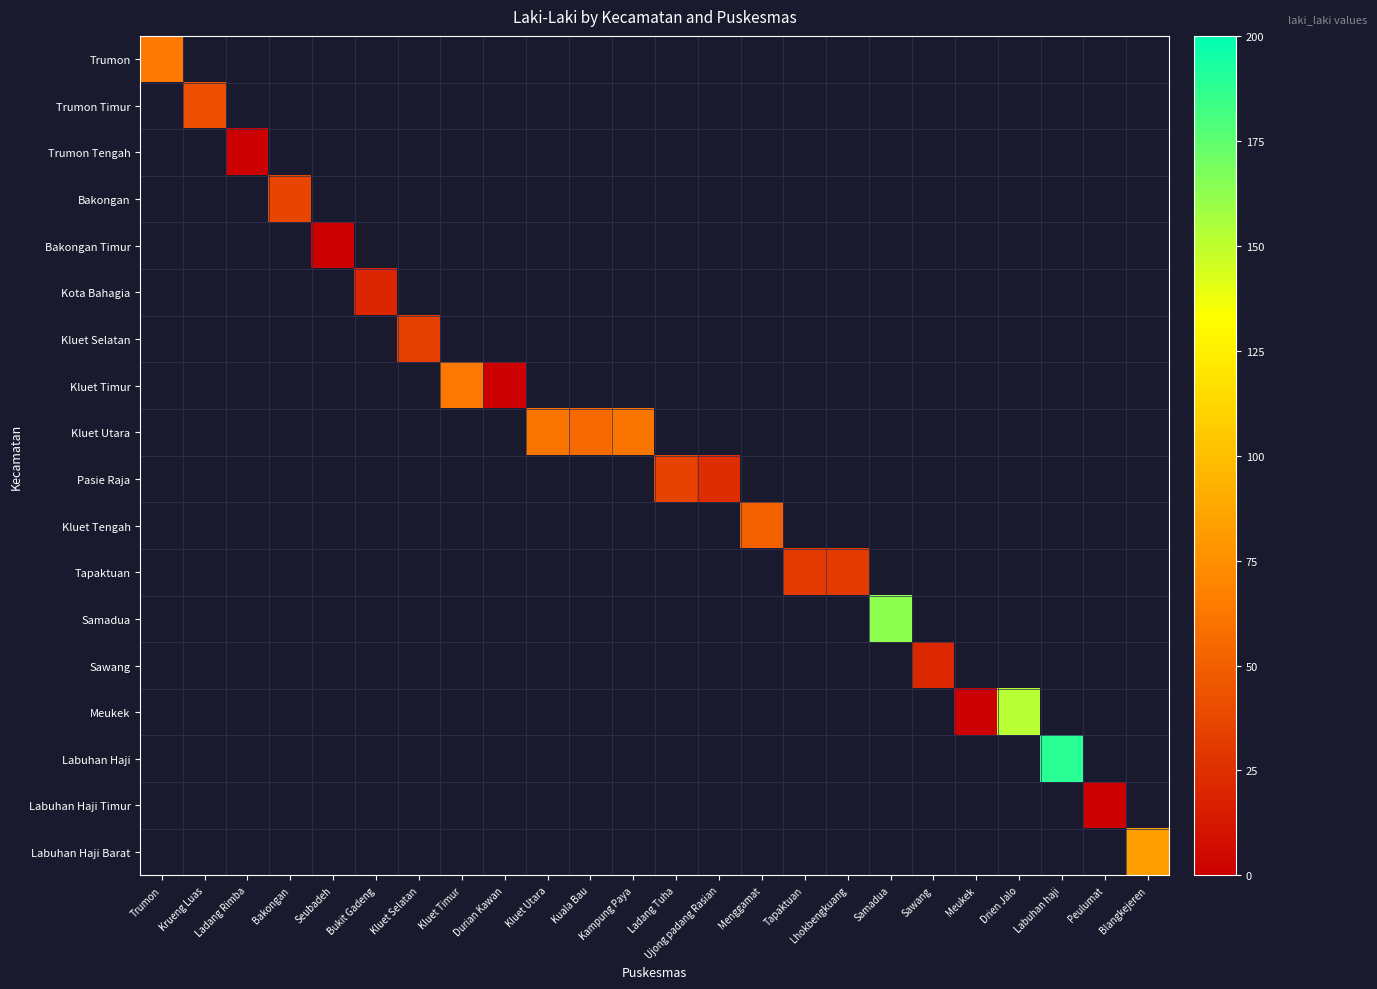

At Ladang Tuha, list the series in order from smallest to largest.

Trumon, Trumon Timur, Trumon Tengah, Bakongan, Bakongan Timur, Kota Bahagia, Kluet Selatan, Kluet Timur, Kluet Utara, Pasie Raja, Kluet Tengah, Tapaktuan, Samadua, Sawang, Meukek, Labuhan Haji, Labuhan Haji Timur, Labuhan Haji Barat